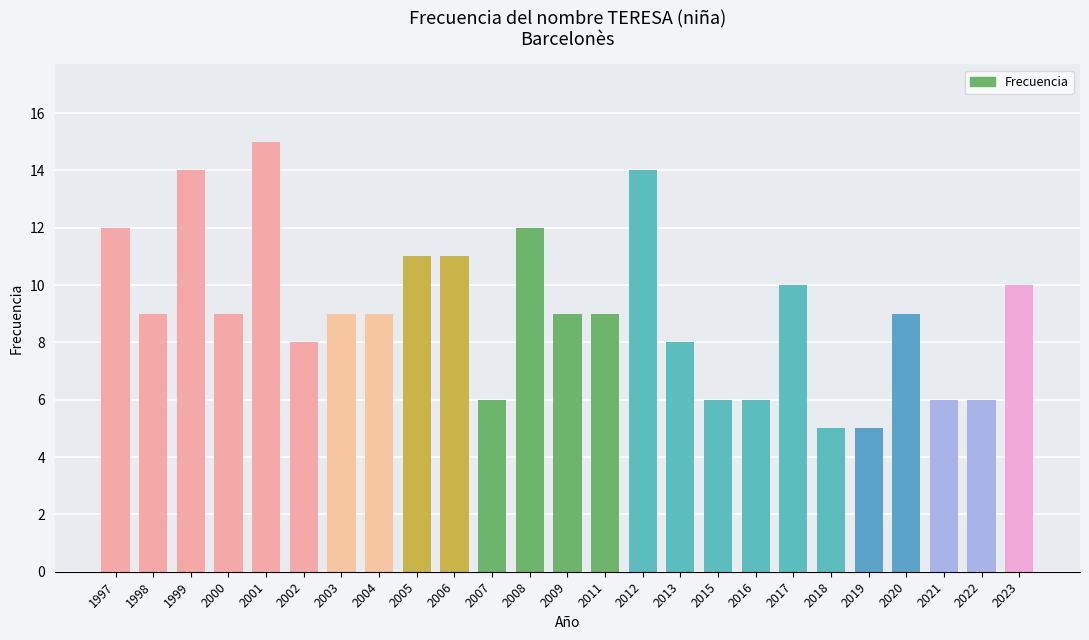

Reading right to left, transcribe all the data shown in this chart.

2023=10	2022=6	2021=6	2020=9	2019=5	2018=5	2017=10	2016=6	2015=6	2013=8	2012=14	2011=9	2009=9	2008=12	2007=6	2006=11	2005=11	2004=9	2003=9	2002=8	2001=15	2000=9	1999=14	1998=9	1997=12